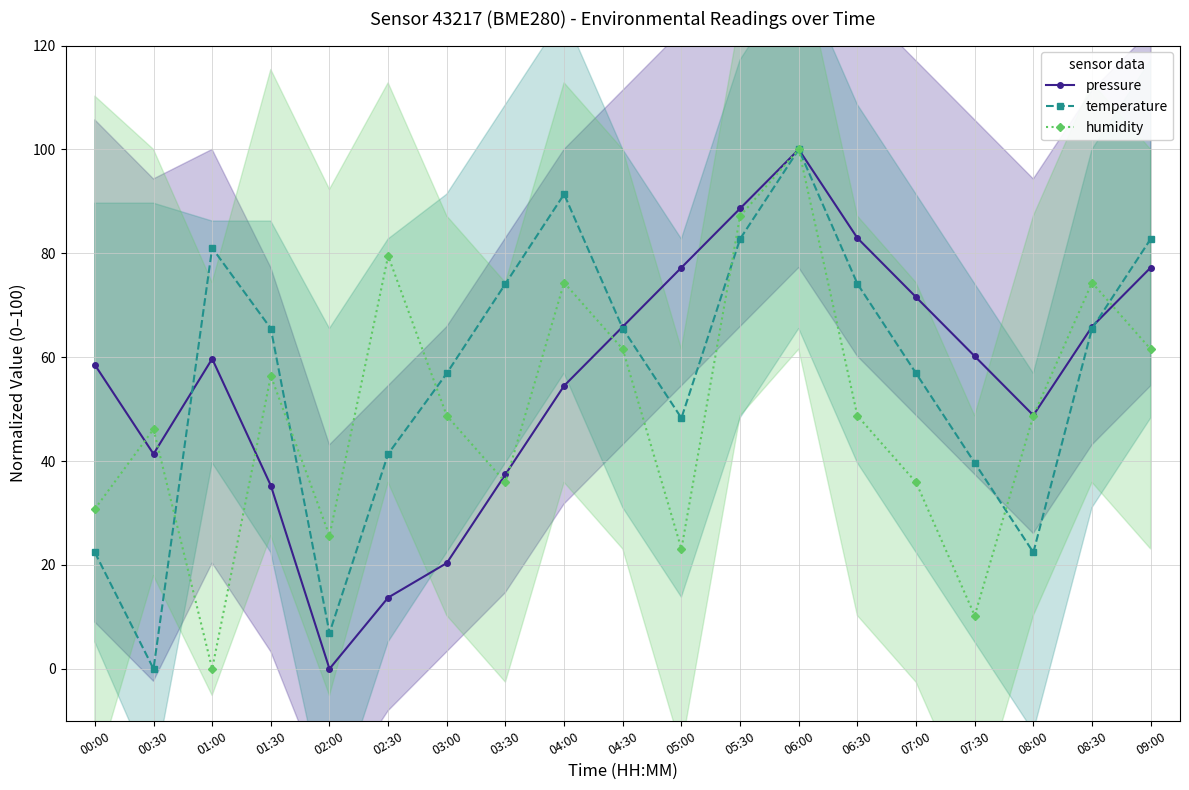

After their last crossing, which series has the higher values: pressure or temperature?

temperature